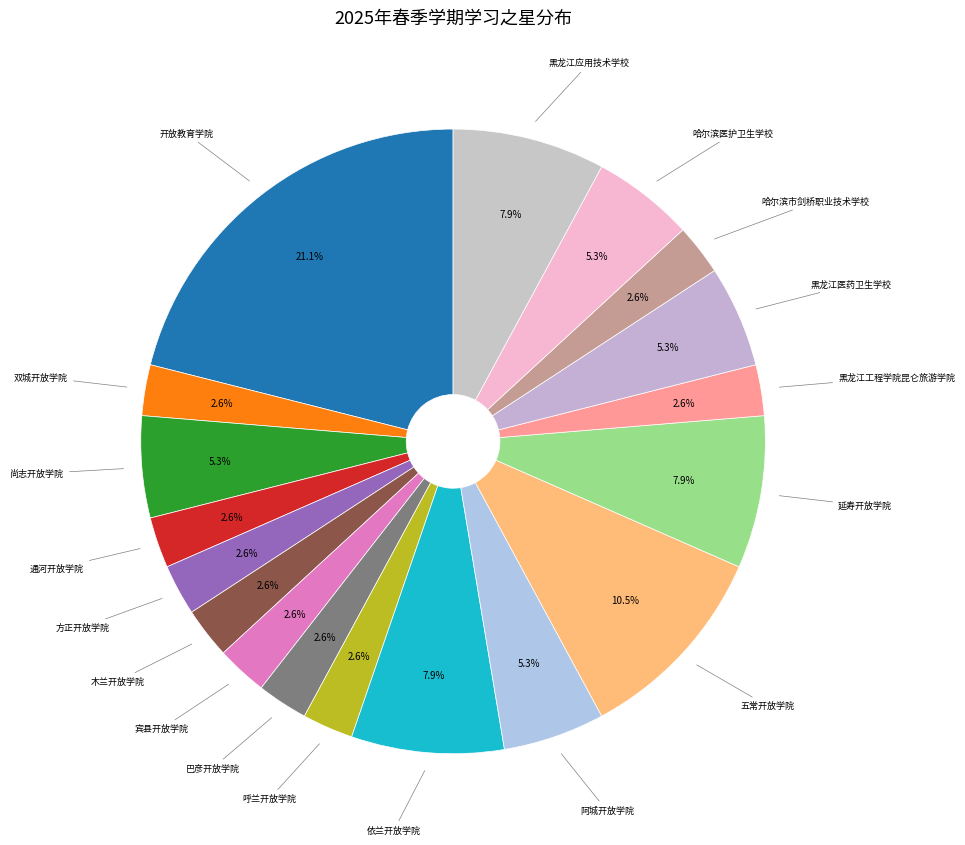

How many slices are in this pie chart?

18